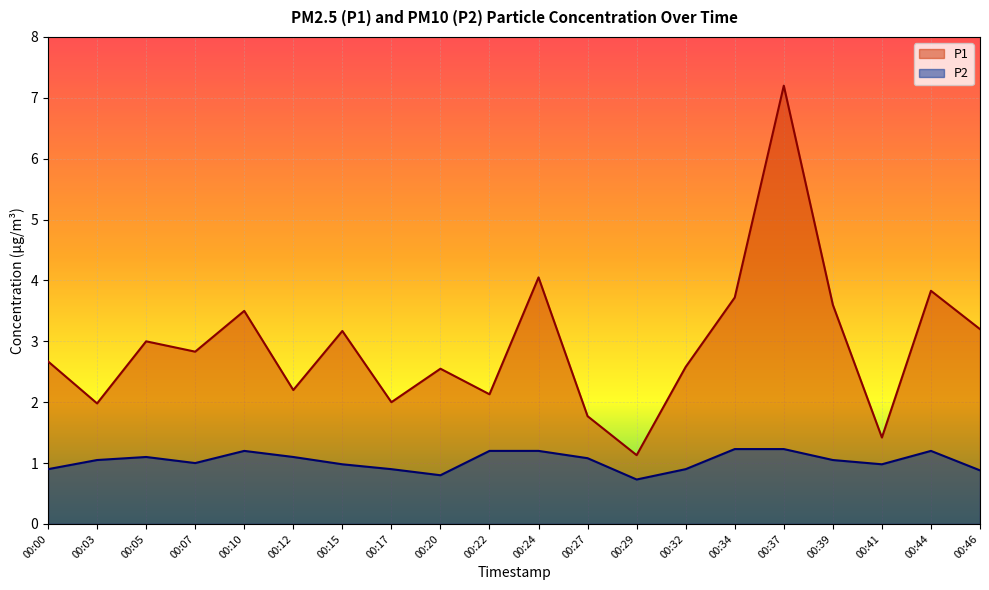

True or false: P1 and P2 intersect in this chart.

False